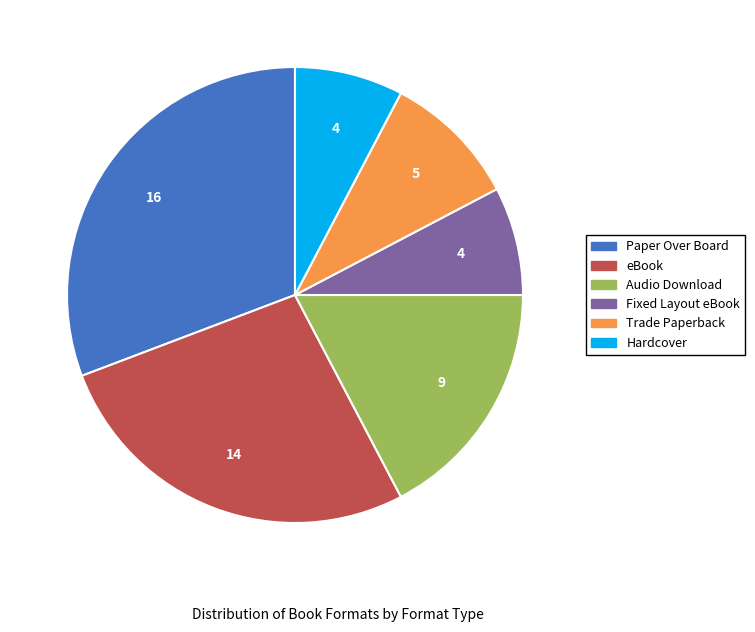

Which slice is the largest?

Paper Over Board